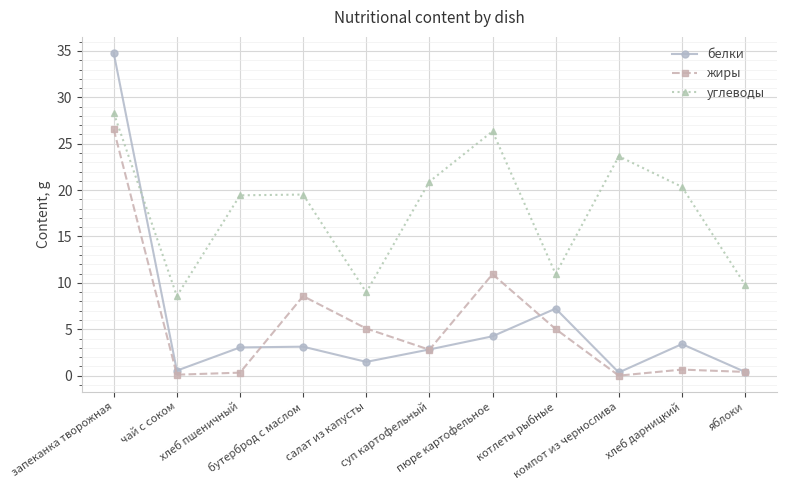

What is the value of the углеводы point at the 4th from the left?

19.5